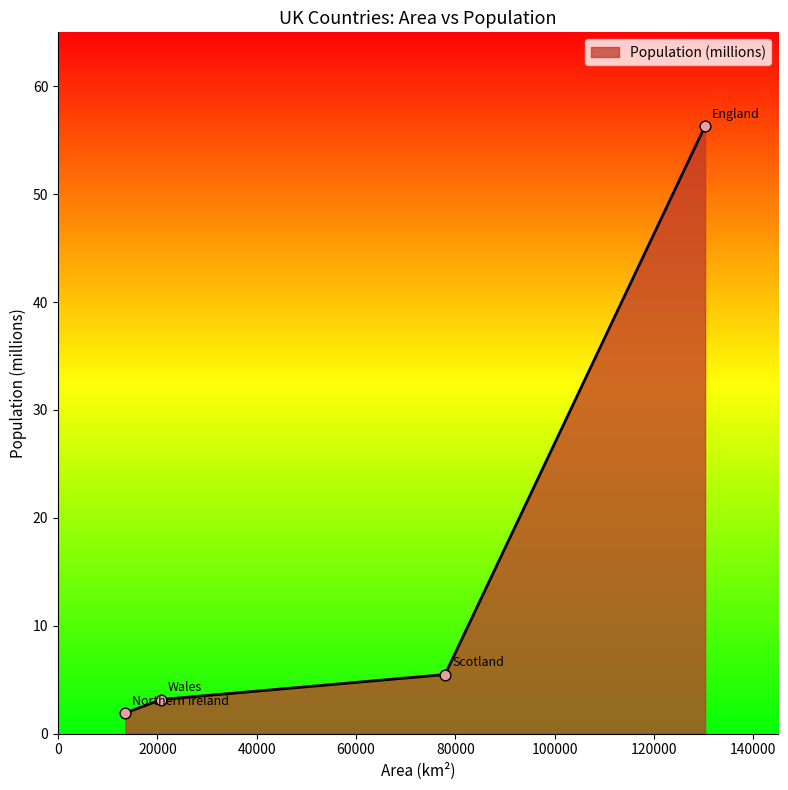

What is the average value?

16.7